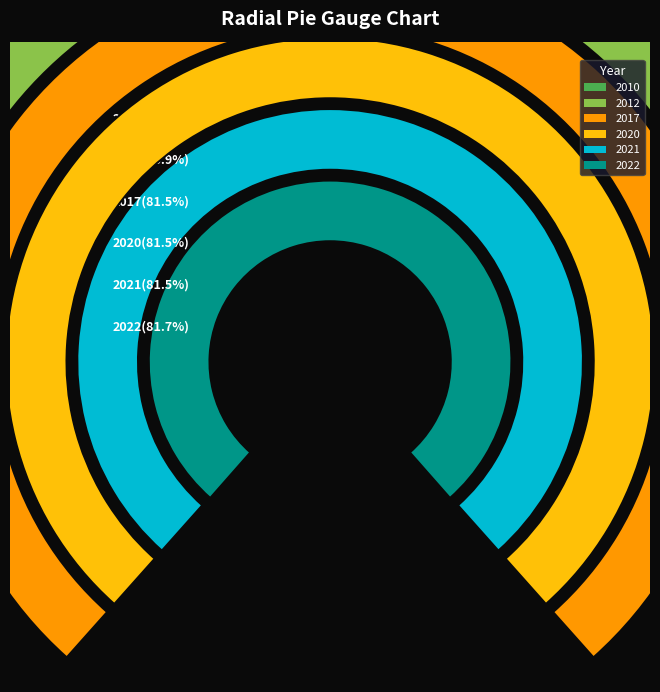

Does 2012 represent more than half of the total?

No